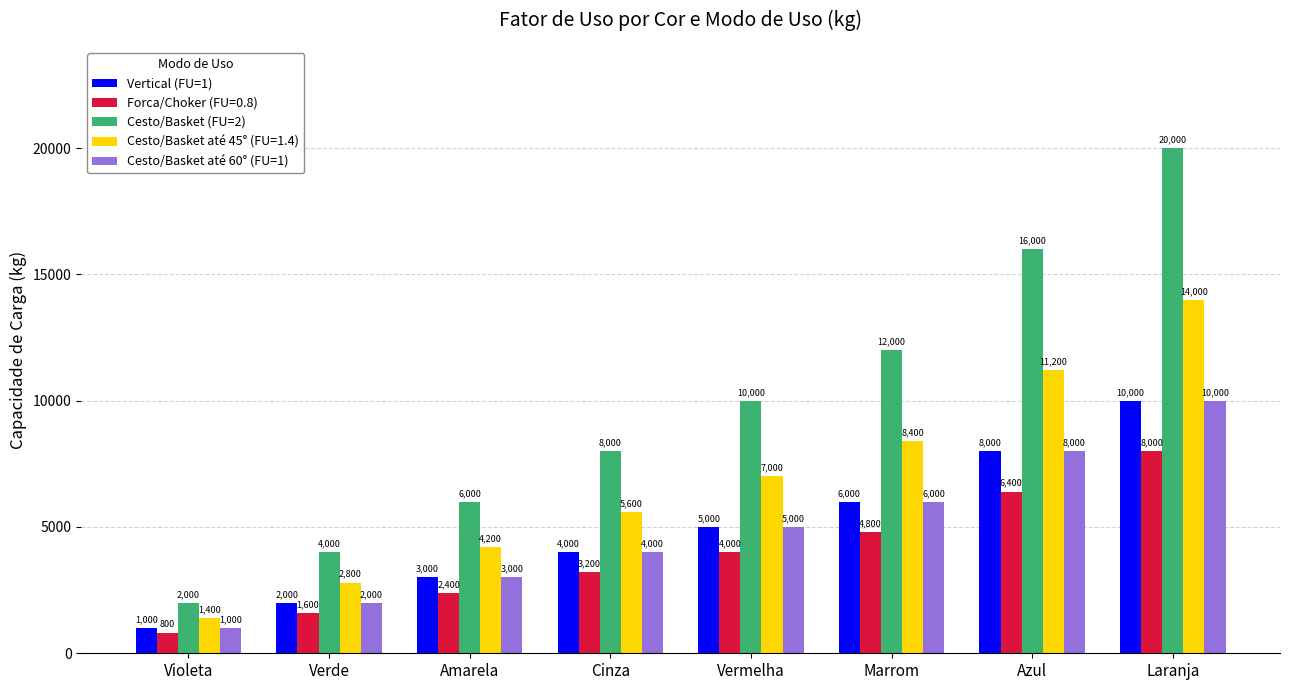

What is the spread (max minus min) of values at Amarela?

3600